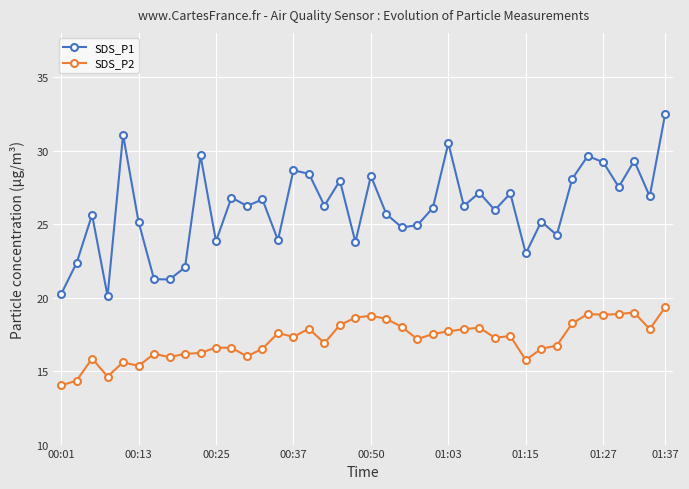

What is the highest value of the SDS_P1 series?

32.5